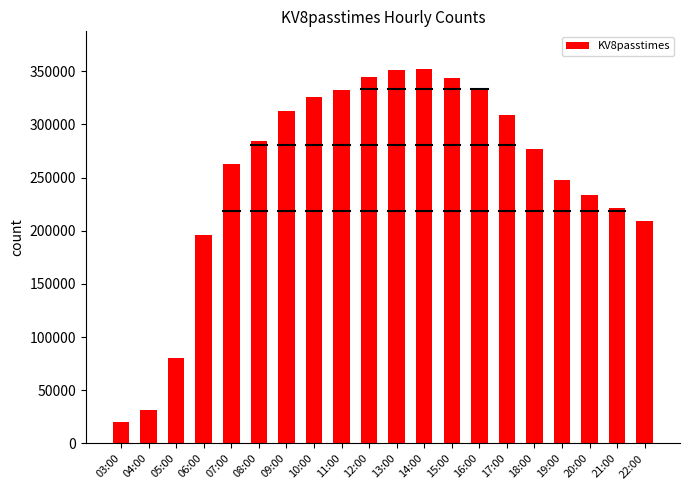

What position from the left is 16:00?

14